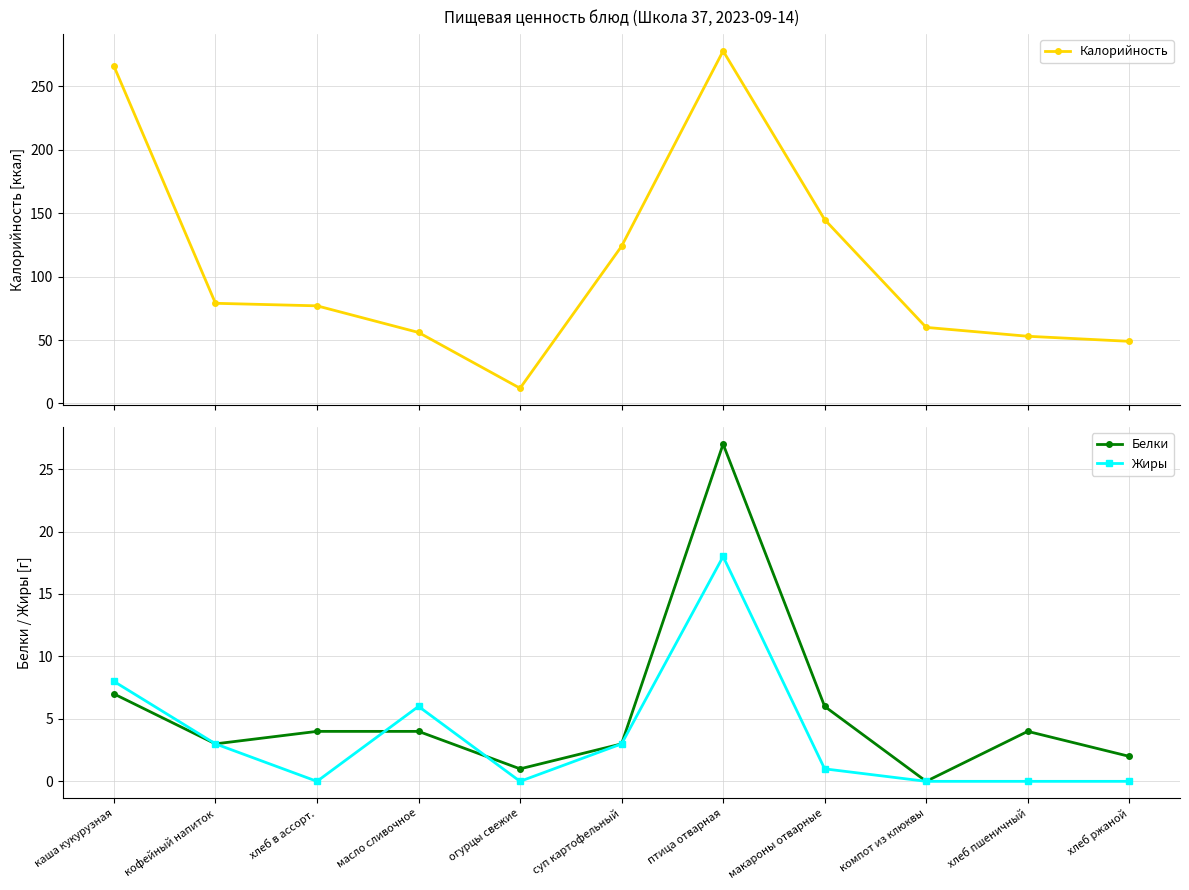

The Белки series shows 3 at хлеб ржаной. True or false?

False